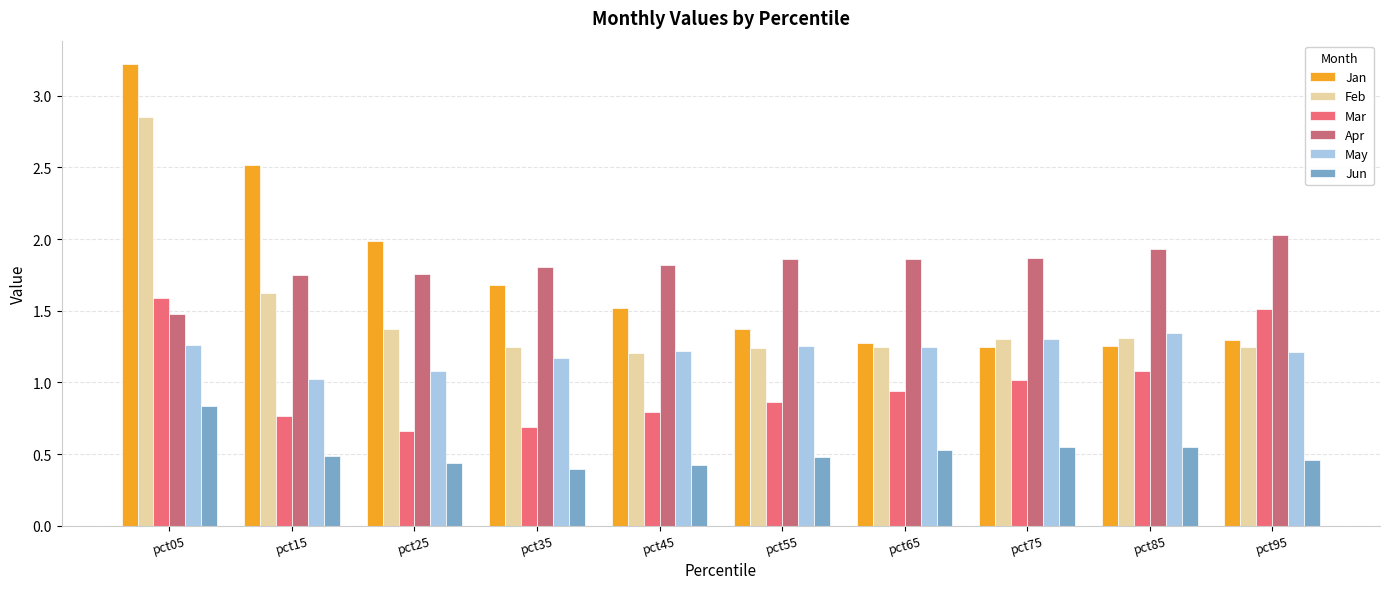

What is the total value across all series at pct75?

7.3